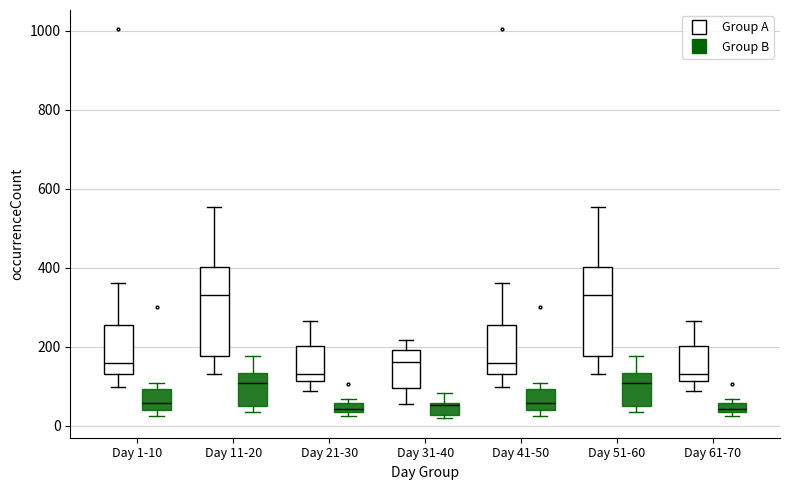

Where does the median line of the box for Day 51-60 (Group A) sit on the y-axis? The values are not printed on the chart, so give them approximately, as read against the axis.

340